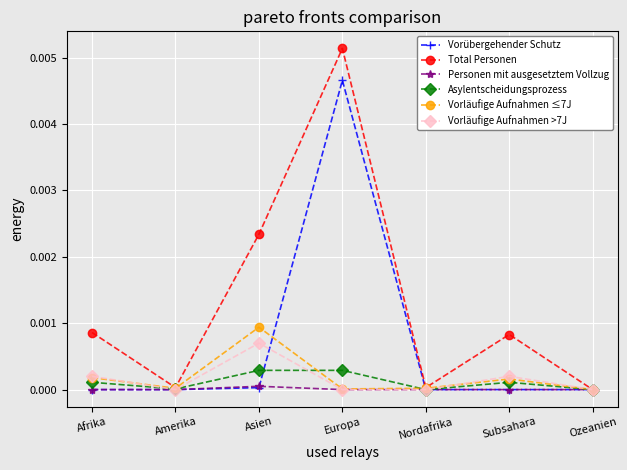

The Vorübergehender Schutz series shows 0.0 at Nordafrika. True or false?

True